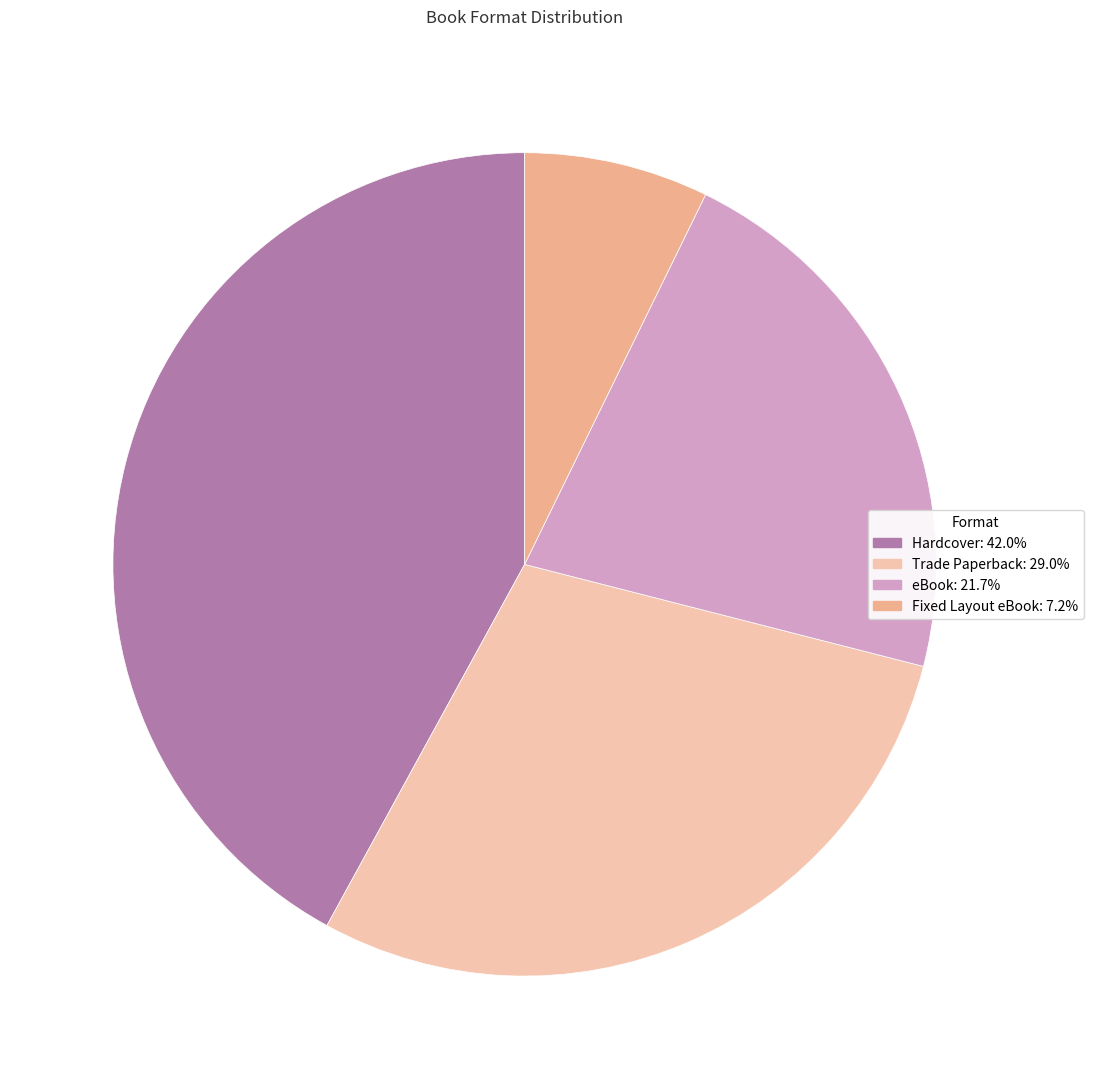

Rank the categories by value from highest to lowest.

Hardcover, Trade Paperback, eBook, Fixed Layout eBook